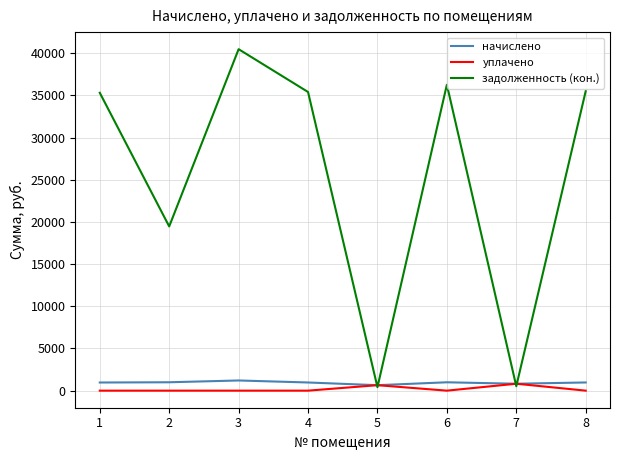

What is the total value across all series at 6?

37254.9